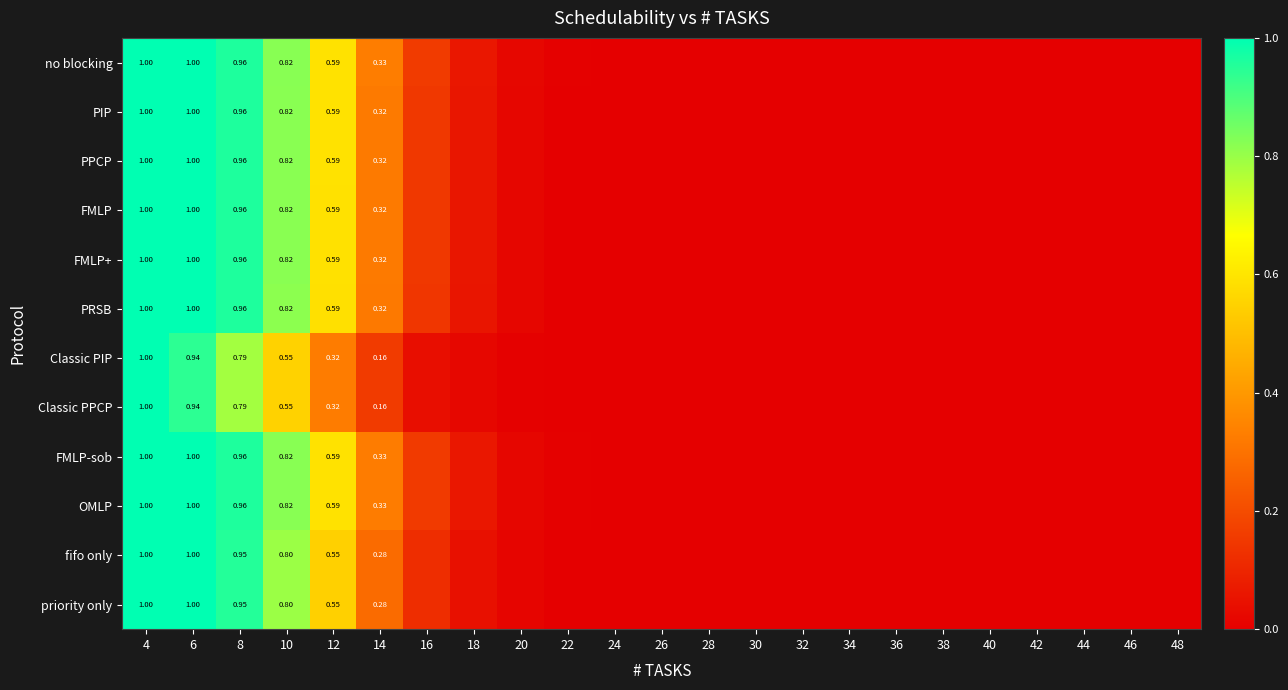

What is the approximate value of Classic PPCP at 14?

0.2